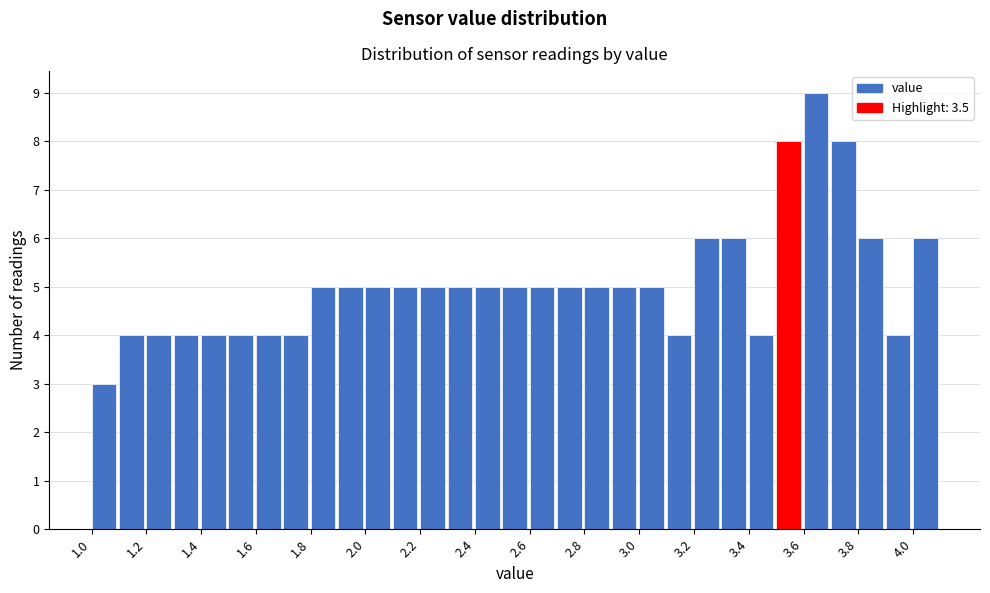

How tall is the bar that spans 1.6 to 1.7 on the x-axis? The values are not printed on the chart, so give them approximately, as read against the axis.

4